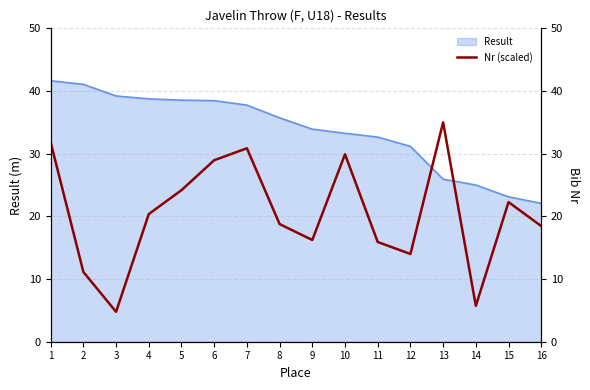

What is the change in value from 5 to 11?

-8.3